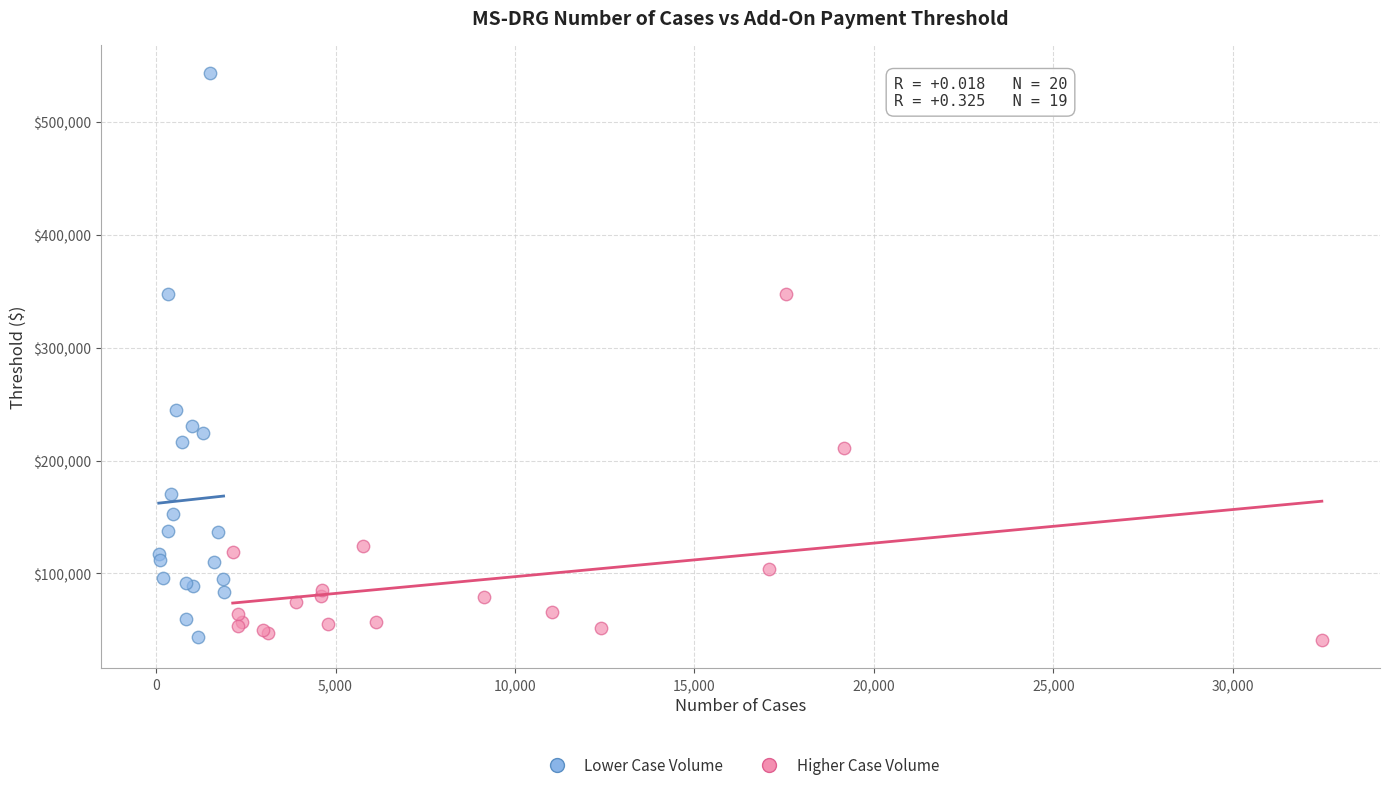

Which series has the widest spread of Y values?

Lower Case Volume